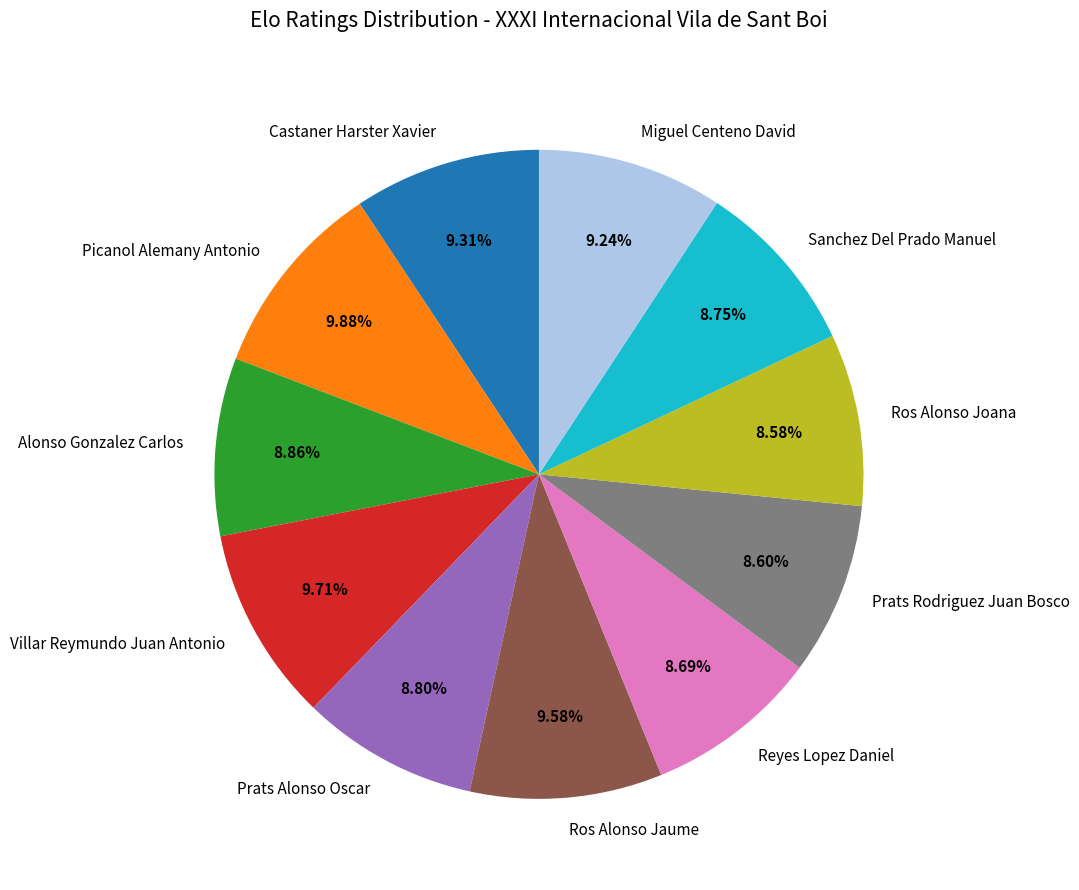

Is there any slice that represents more than half of the pie?

No